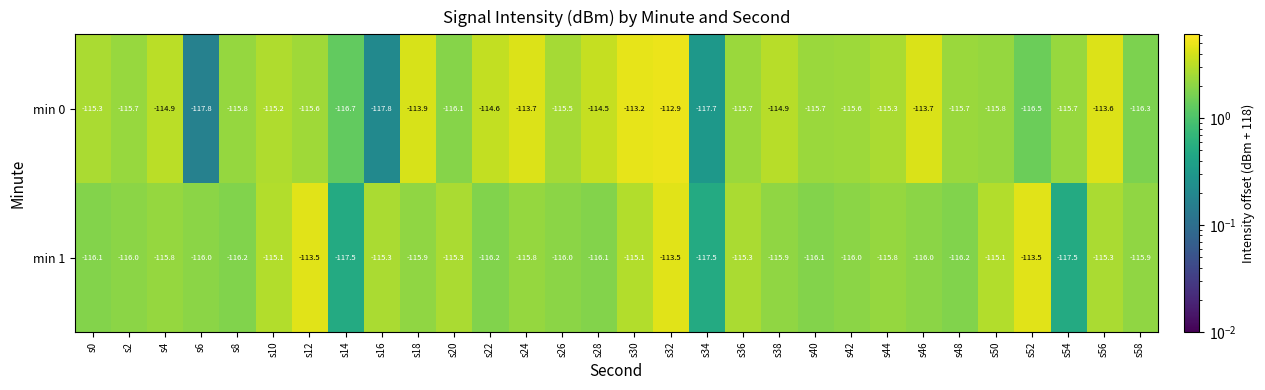

The min 1 series shows -155.2 at s10. True or false?

False